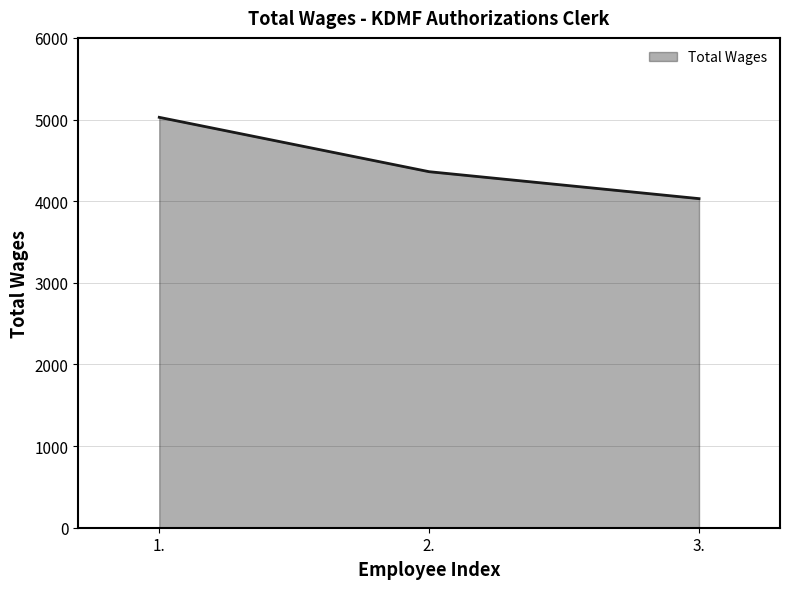

What is the difference between the values at 3. and 1.?

996